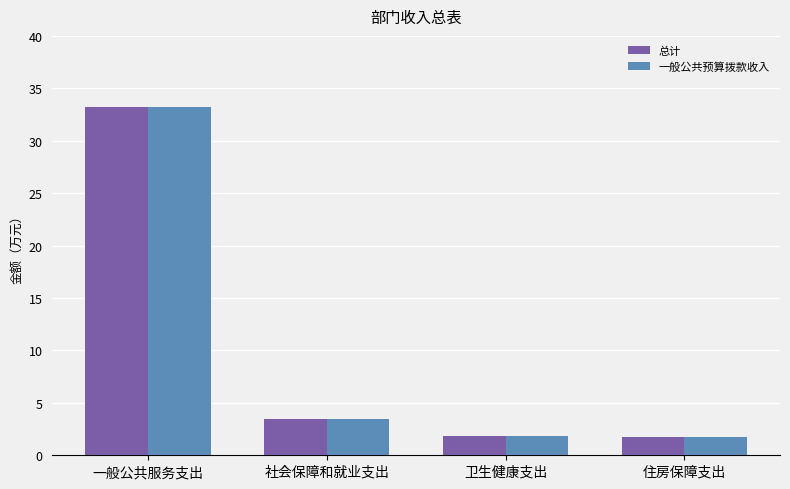

What is the label of the 1st bar from the left?

一般公共服务支出